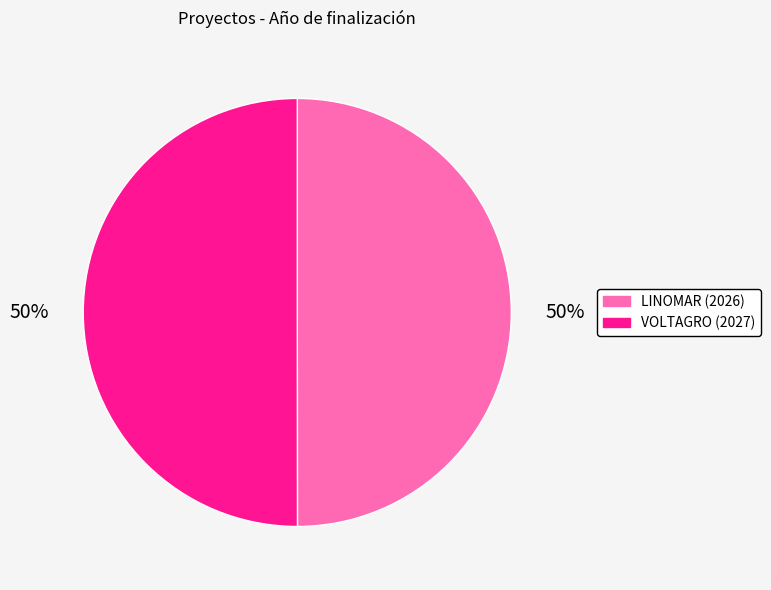

True or false: VOLTAGRO (2027) accounts for 60% of the total.

False